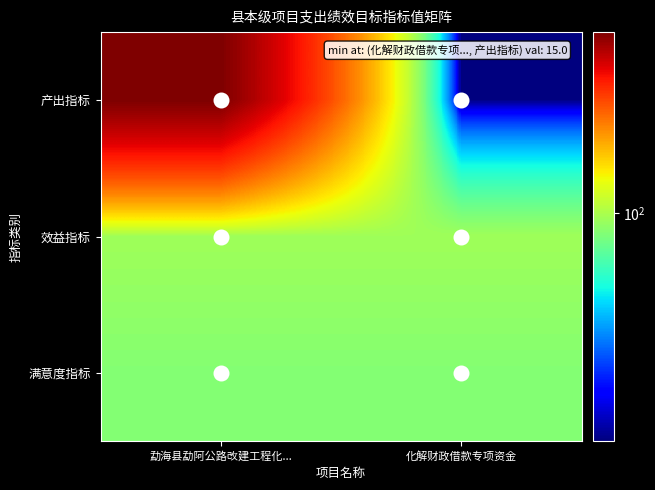

What is the difference between the highest and lowest values at 化解财政借款专项资金?

80